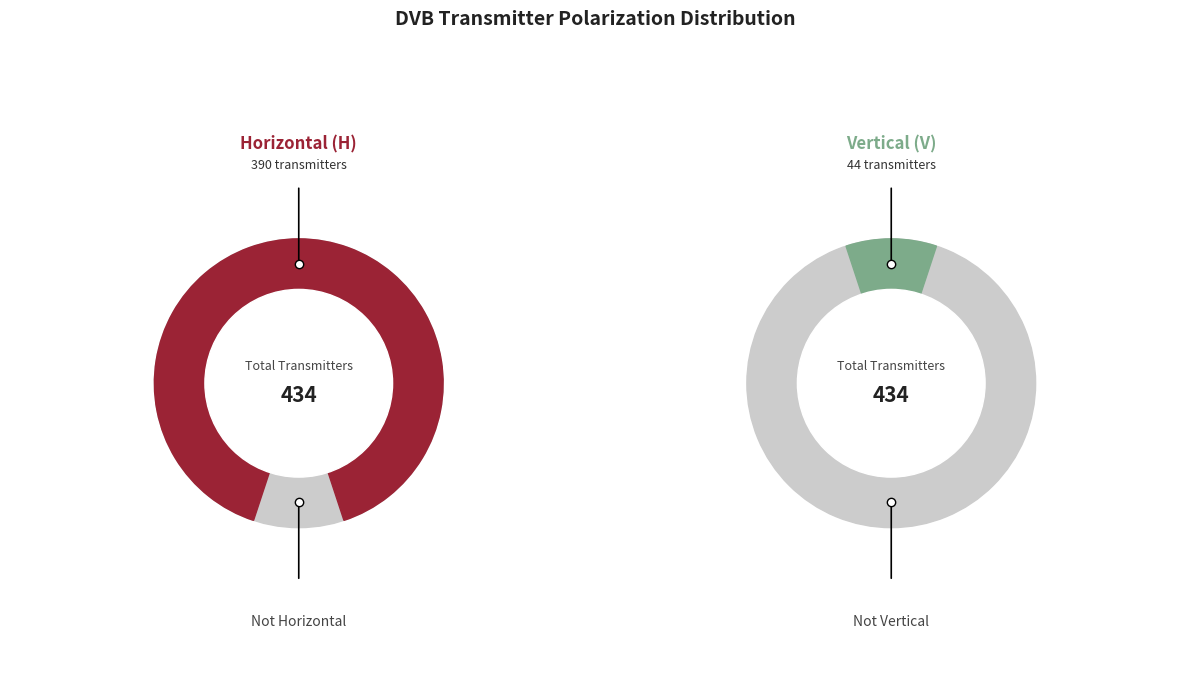

What percentage is the H slice, to the nearest percent?

90%